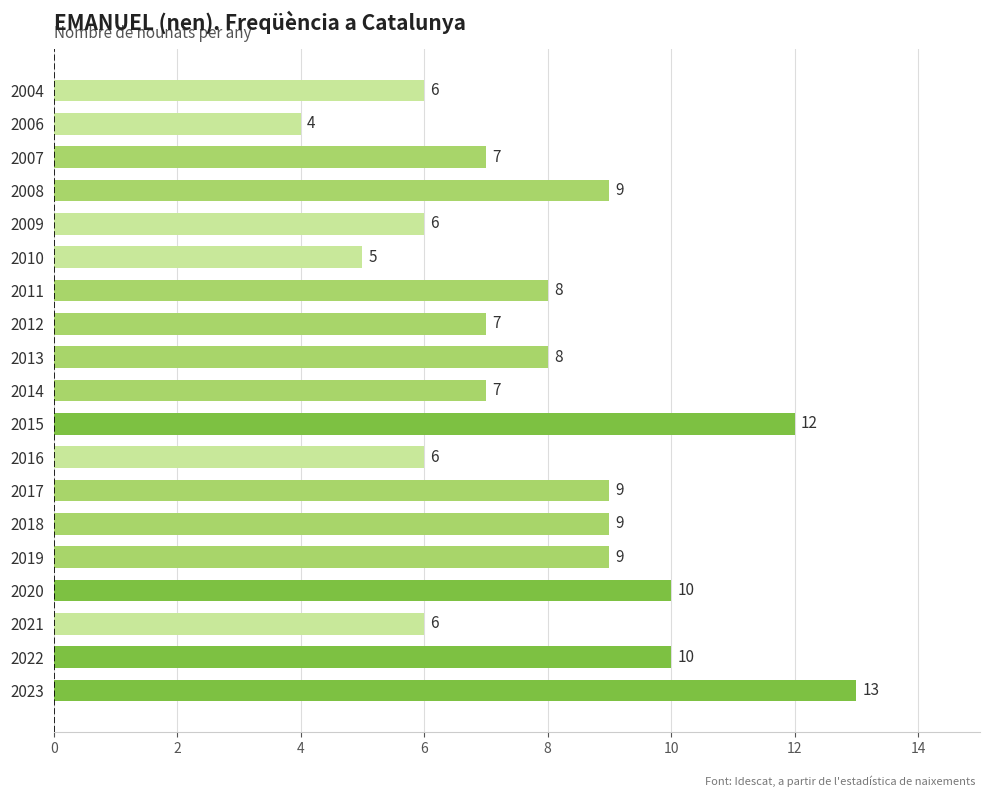

How many data points are less than 8?

9